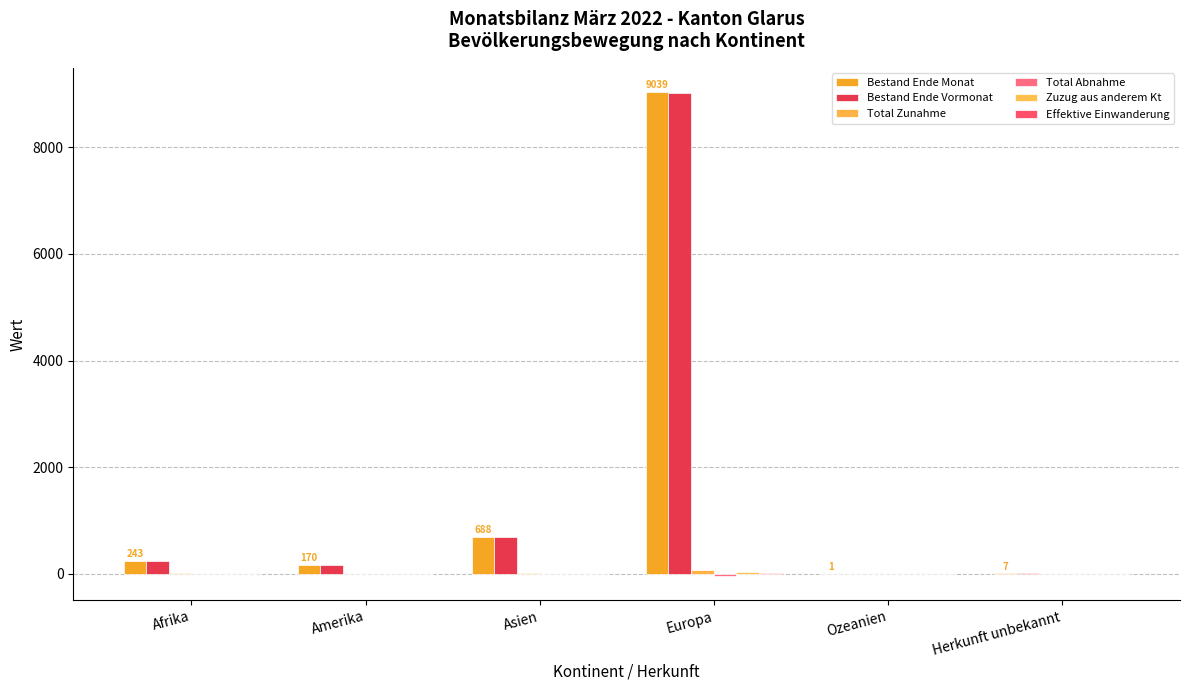

Reading left to right, what are all the values shown in this chart?

Bestand Ende Monat: Afrika=243	Amerika=170	Asien=688	Europa=9039	Ozeanien=1	Herkunft unbekannt=7
Bestand Ende Vormonat: Afrika=240	Amerika=170	Asien=681	Europa=9019	Ozeanien=1	Herkunft unbekannt=7
Total Zunahme: Afrika=5	Amerika=3	Asien=11	Europa=65	Ozeanien=0	Herkunft unbekannt=0
Total Abnahme: Afrika=-1	Amerika=-3	Asien=-4	Europa=-42	Ozeanien=0	Herkunft unbekannt=0
Zuzug aus anderem Kt: Afrika=0	Amerika=0	Asien=0	Europa=28	Ozeanien=0	Herkunft unbekannt=0
Effektive Einwanderung: Afrika=3	Amerika=2	Asien=4	Europa=22	Ozeanien=0	Herkunft unbekannt=0